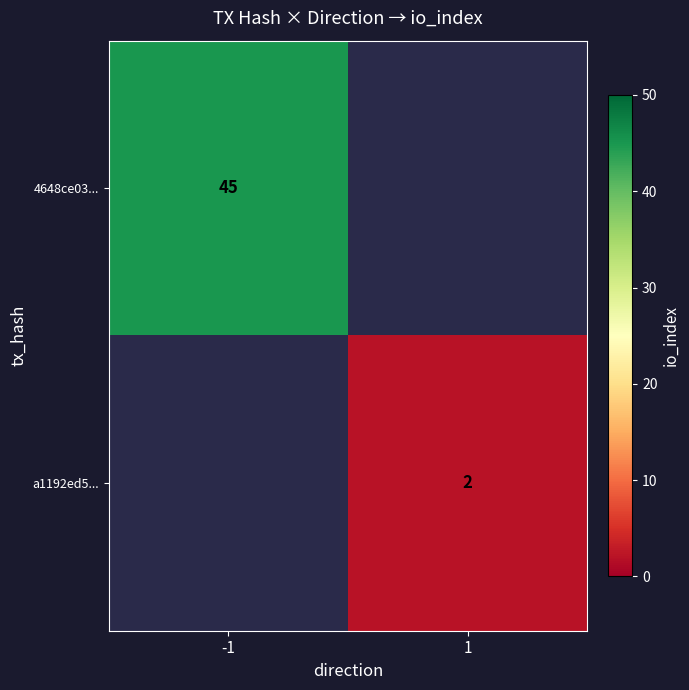

Is it true that 4648ce03... equals 63 at -1?

False